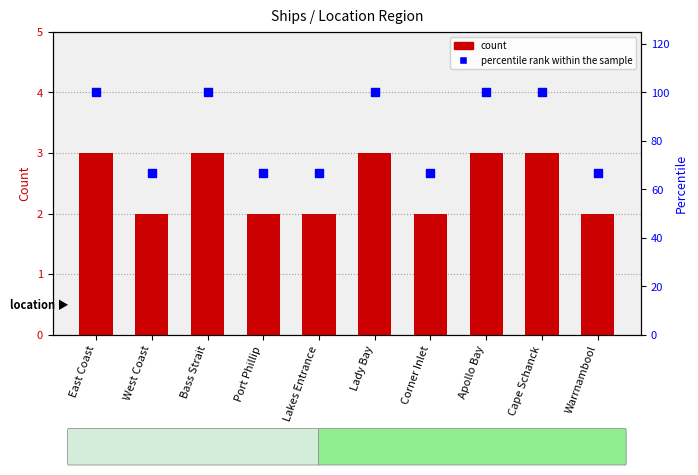

What is the total value across all series at East Coast?

103.0